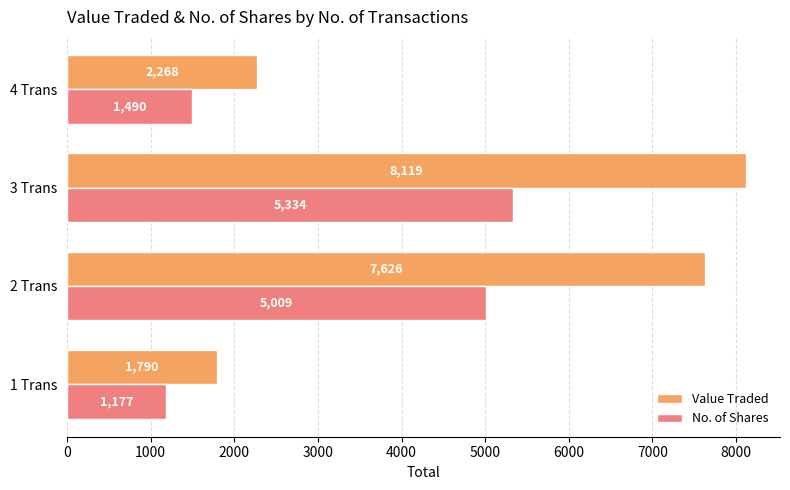

What is the sum of all No. of Shares values?

13010